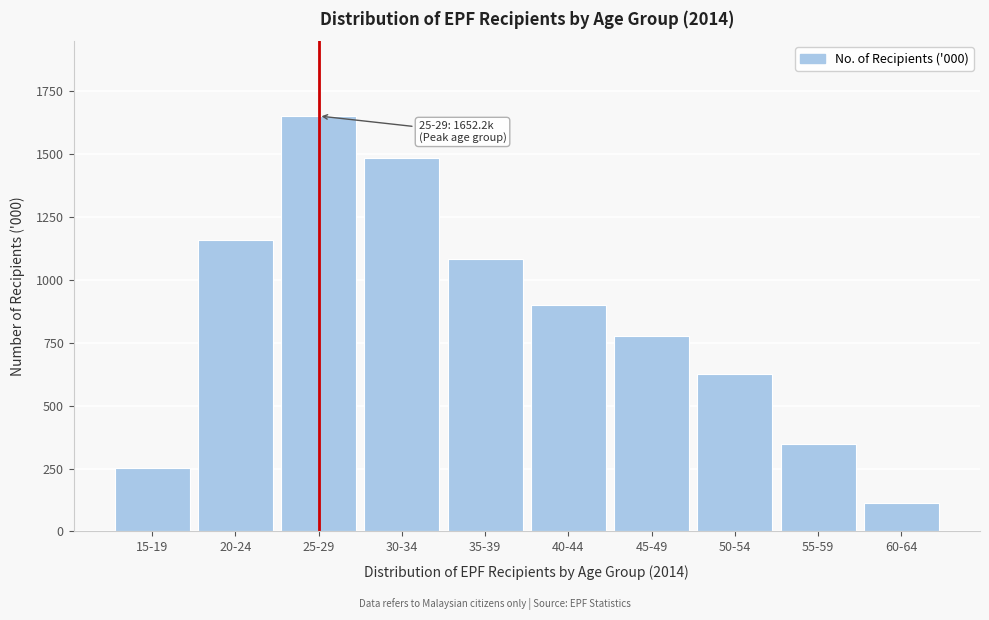

Reading right to left, what are all the values shown in this chart?

112.6	346.9	624.6	776.3	898.7	1083.1	1483.5	1652.2	1160.7	253.9